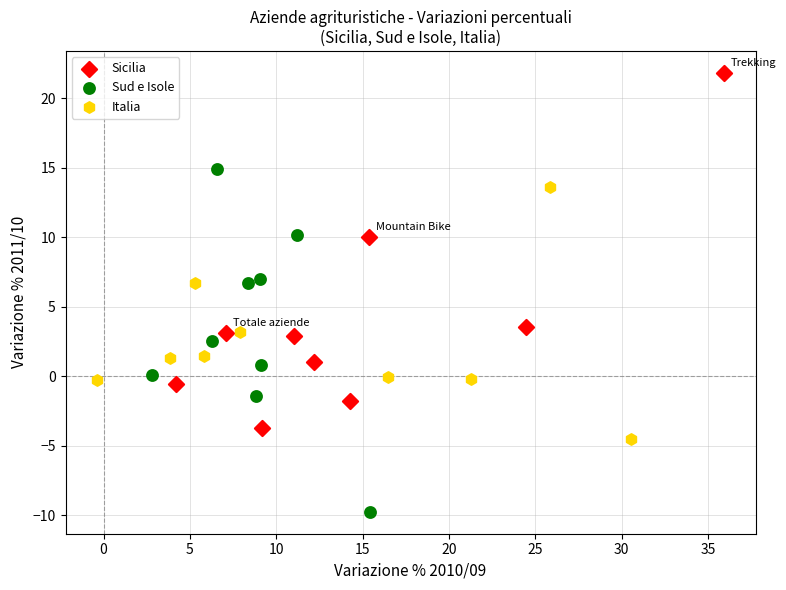

Which series has the widest spread of Y values?

Sicilia